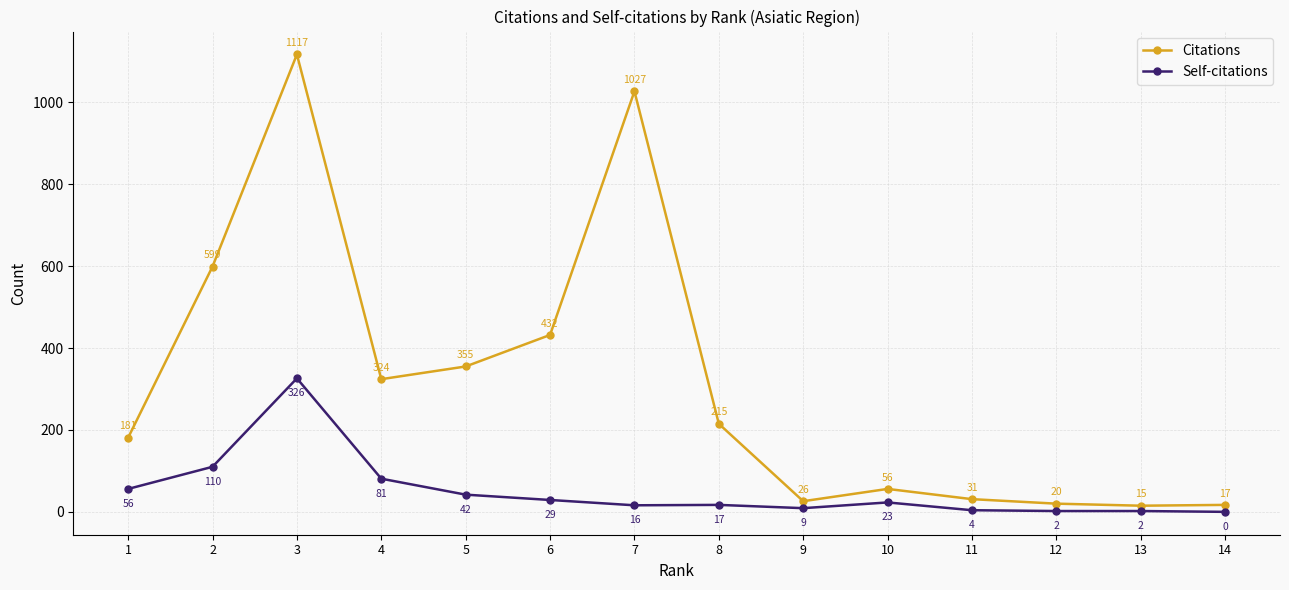

Where is the first local maximum for Citations?

3